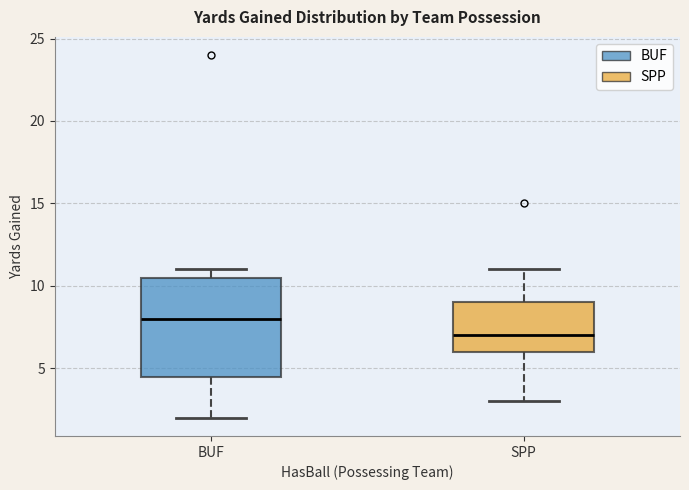

Comparing the boxes themselves (not the whiskers), which one is the tallest?

BUF